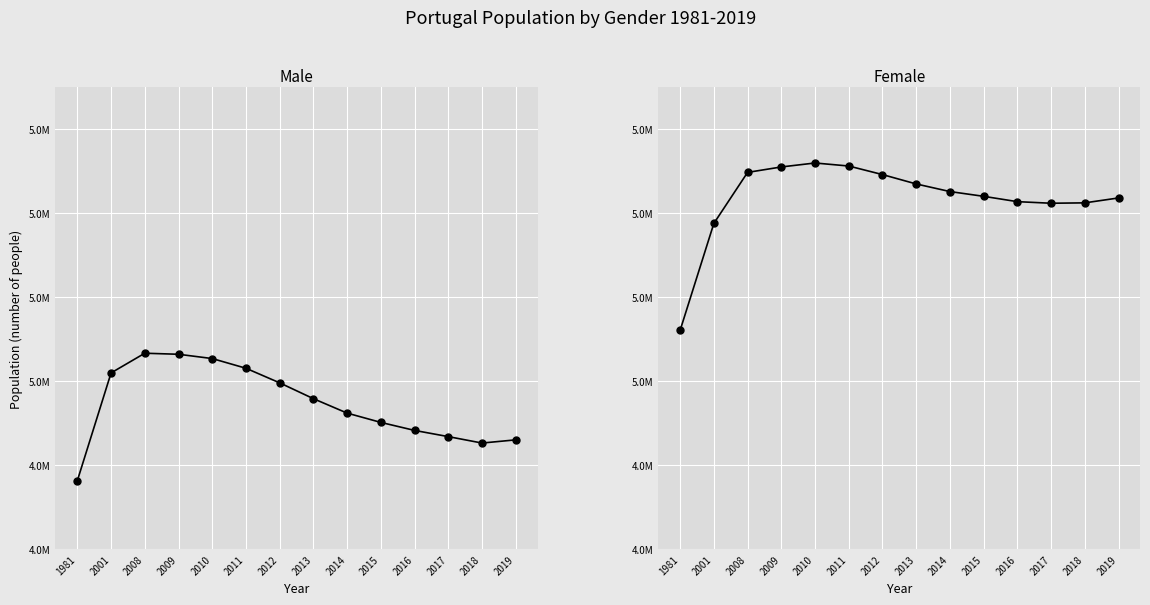

What is the approximate value of Female at 2014, to the nearest 50?

5451150